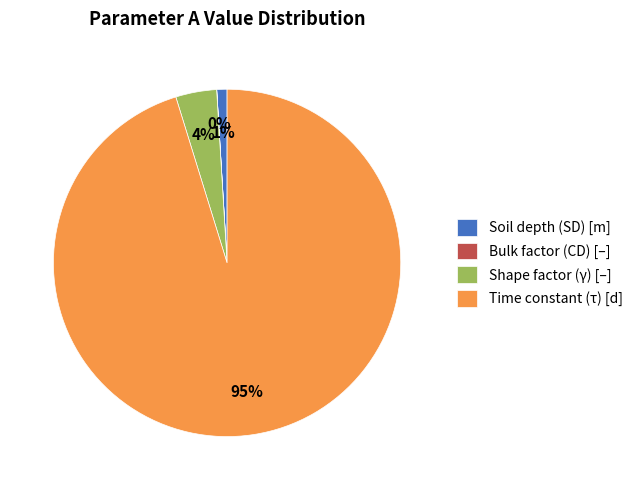

To the nearest percent, what is the difference between the largest and smallest slice percentages?

95%